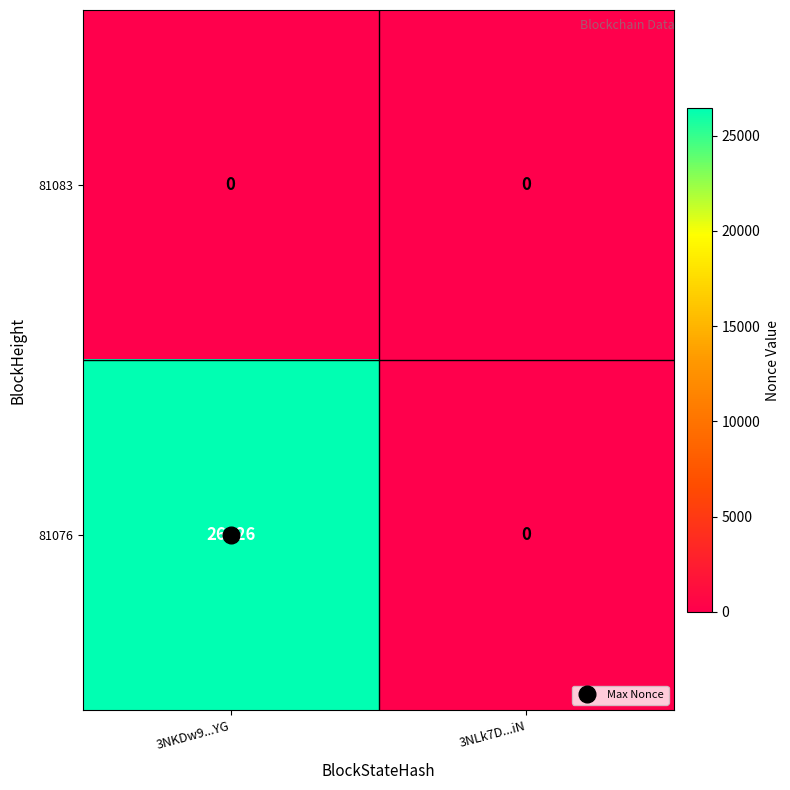

Which category has the highest value across all series?

3NKDw9...YG